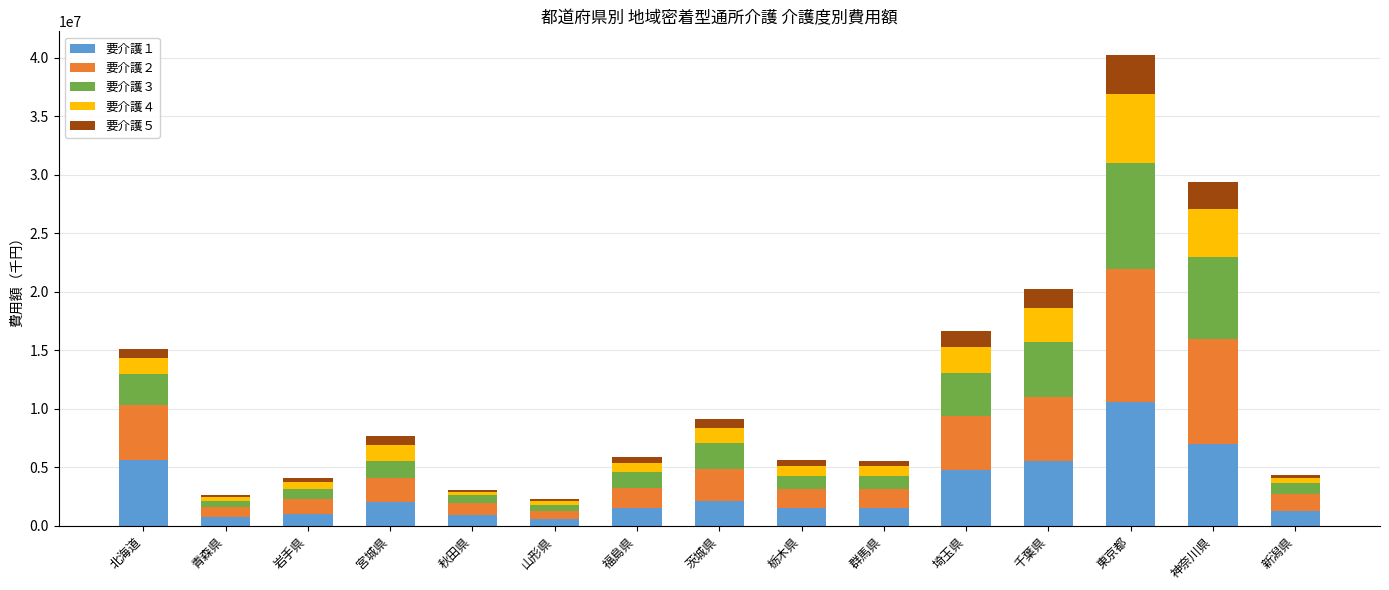

How many distinct data groups are displayed?

5